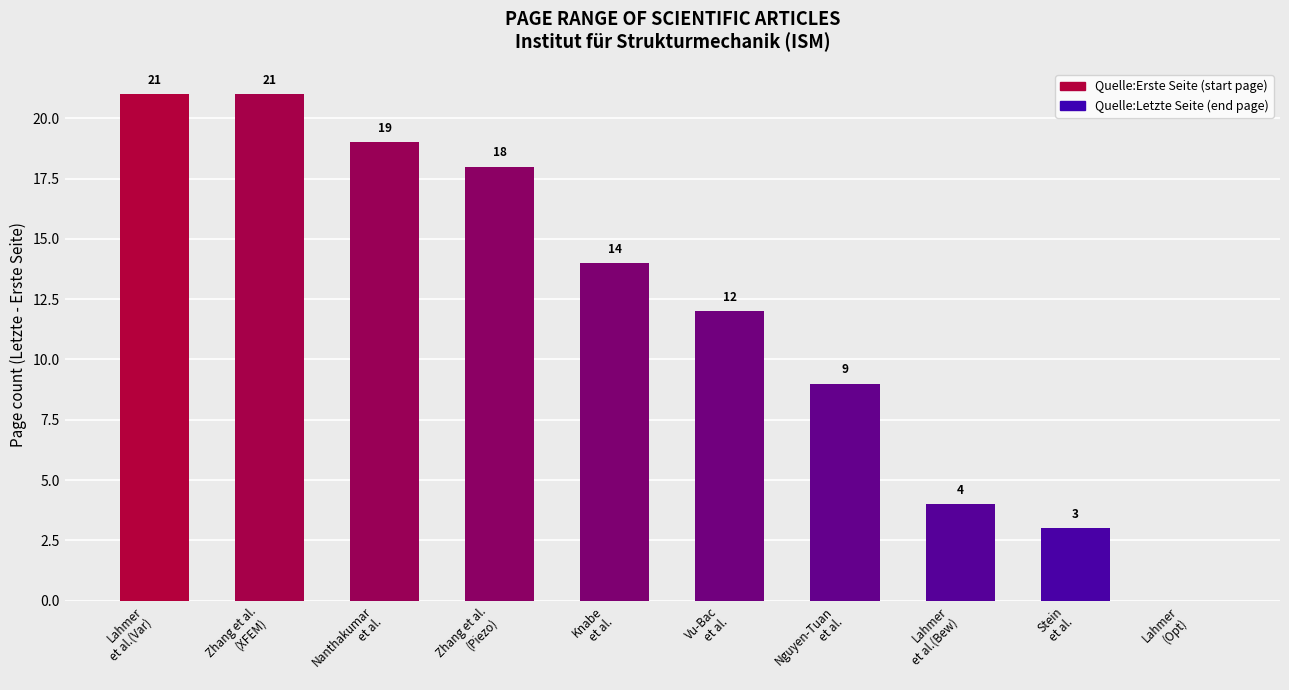

List the labels in order of value, largest first.

Lahmer
et al.(Var), Zhang et al.
(XFEM), Nanthakumar
et al., Zhang et al.
(Piezo), Knabe
et al., Vu-Bac
et al., Nguyen-Tuan
et al., Lahmer
et al.(Bew), Stein
et al., Lahmer
(Opt)